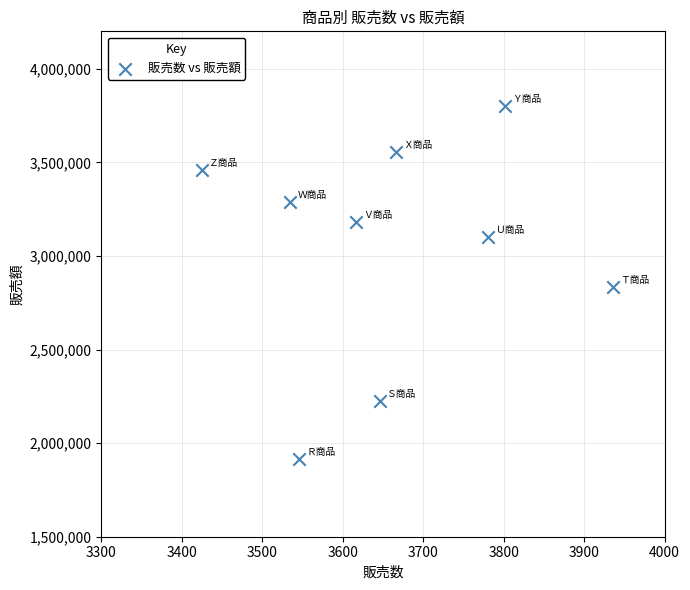

What is the range of X values (max minus min)?

511